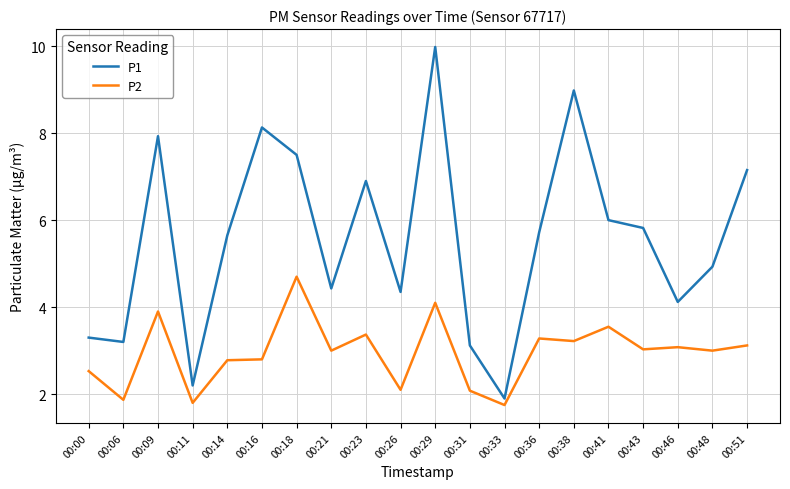

True or false: P2 has more than 2 interior local peaks.

True